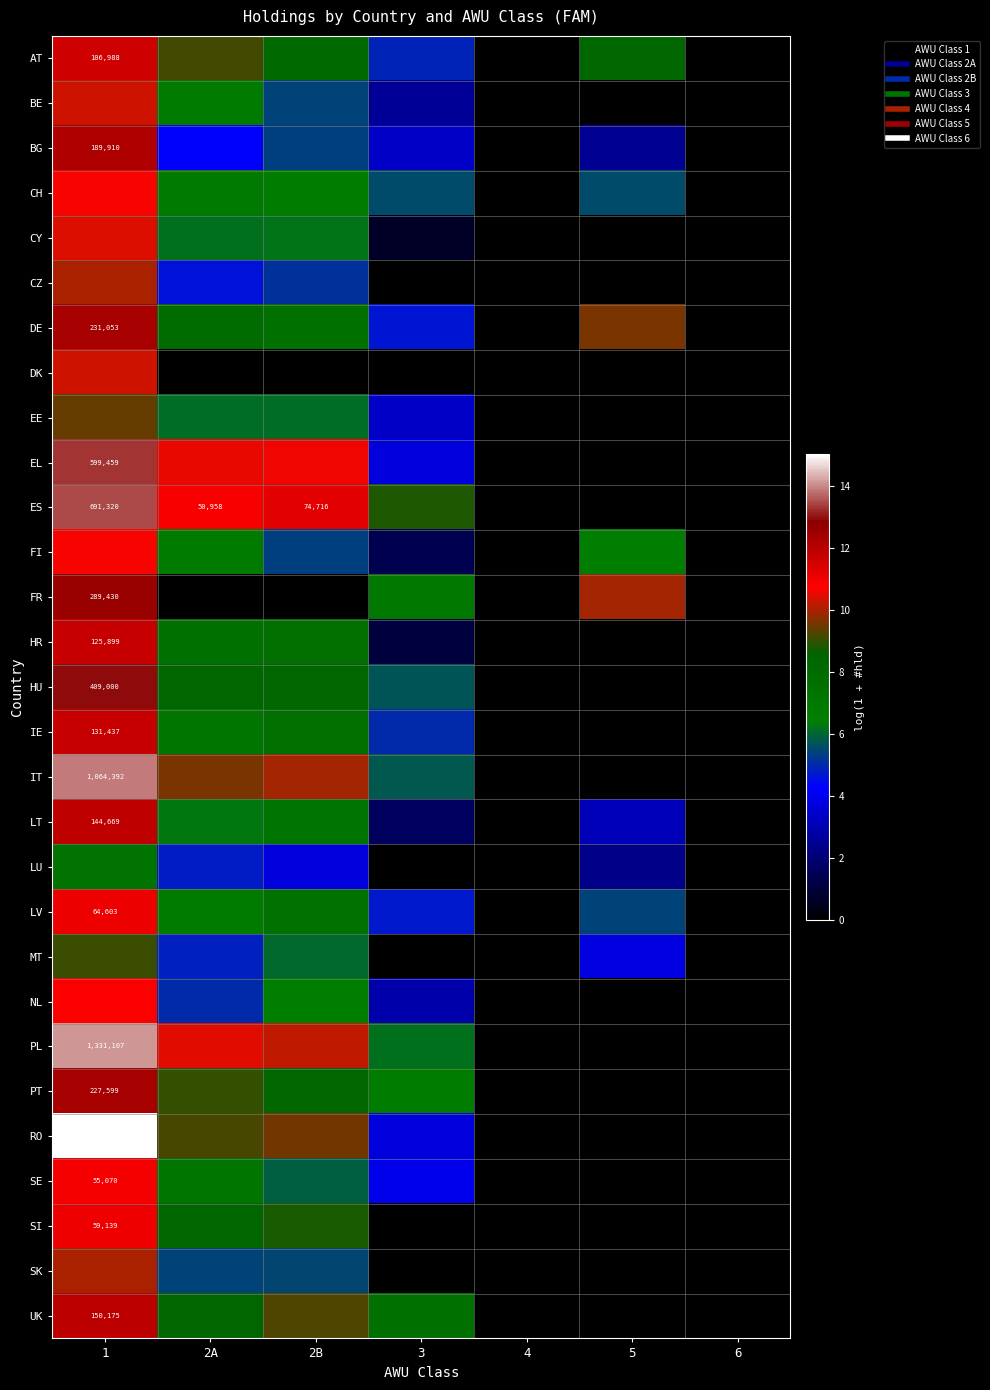

How many series are shown in this chart?

29